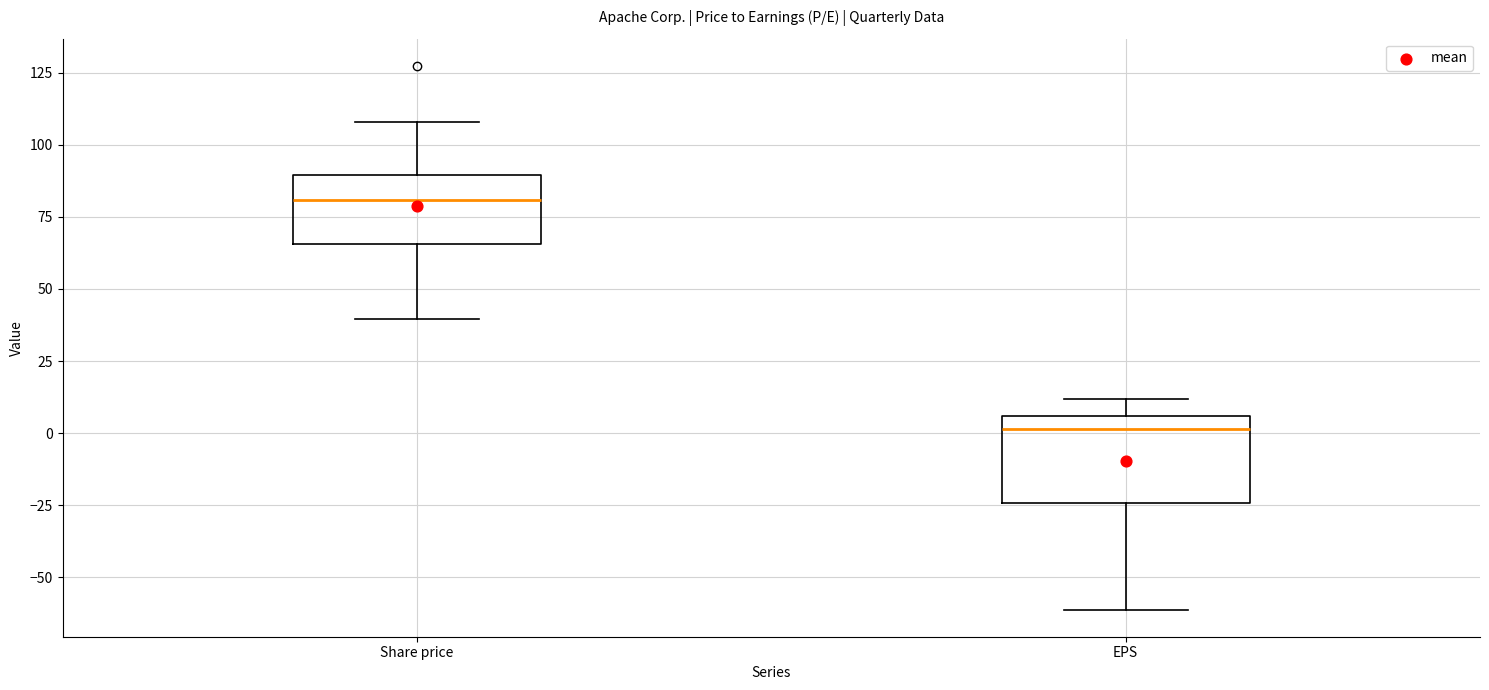

Where is the upper edge of the box for Share price on the y-axis? The values are not printed on the chart, so give them approximately, as read against the axis.

90